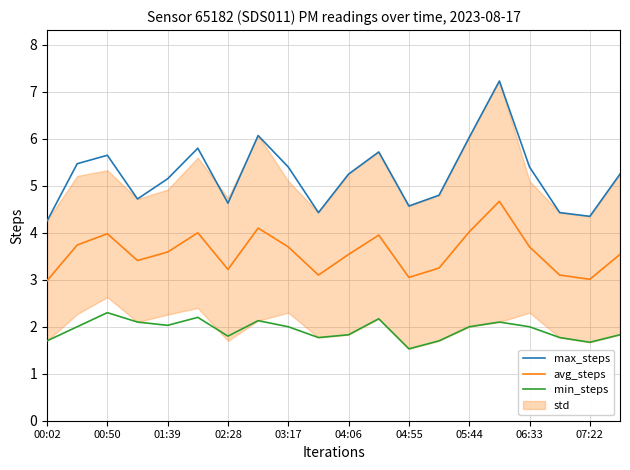

What is the maximum value for min_steps?

2.3